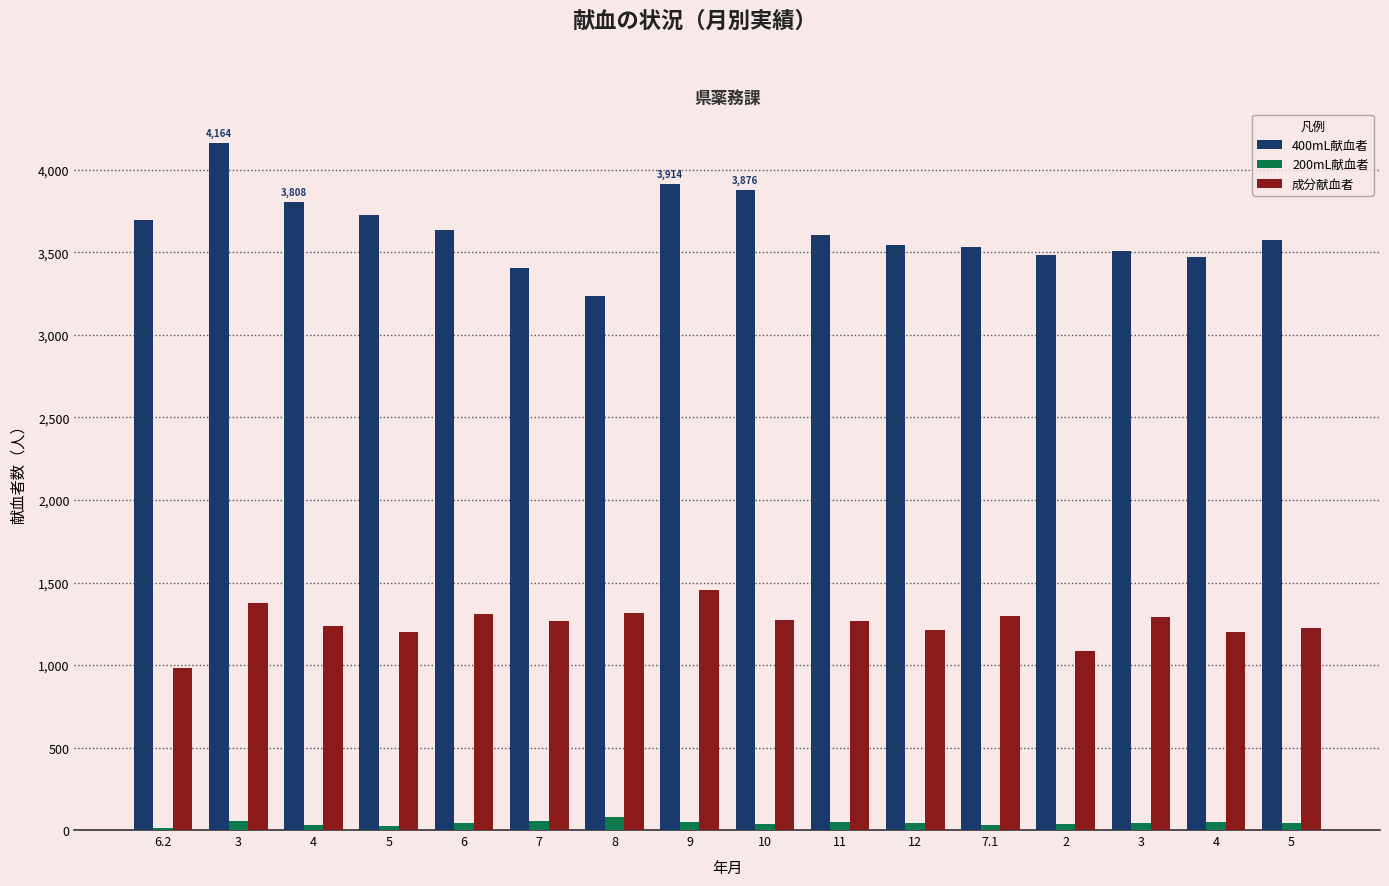

What is the difference between the maximum and minimum values in the 成分献血者 series?

471